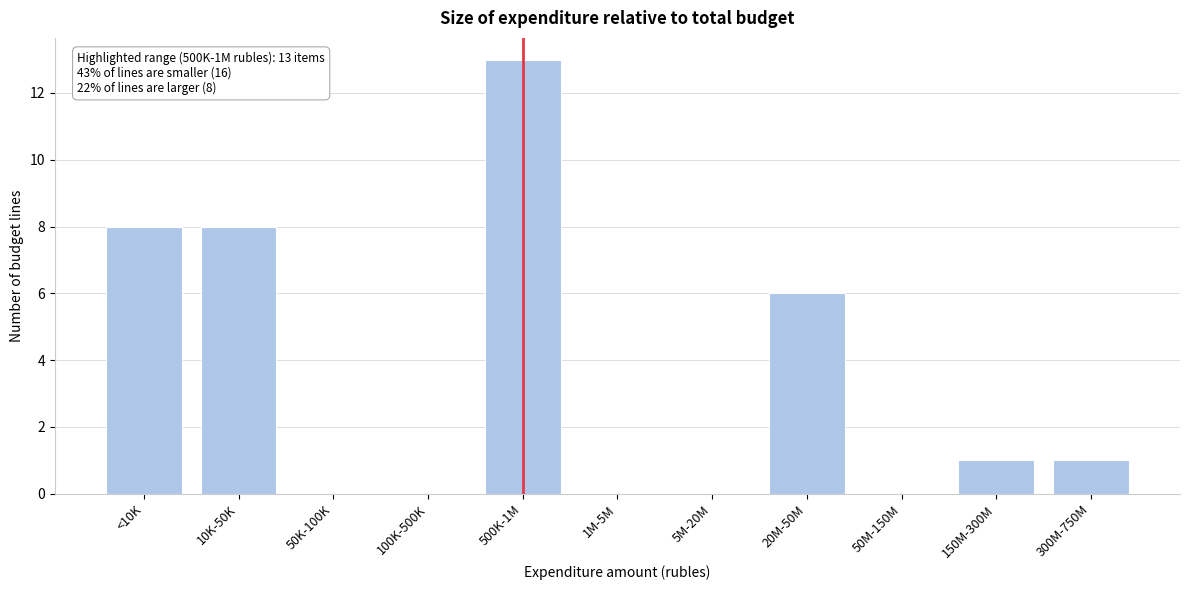

Reading left to right, transcribe all the data shown in this chart.

<10K=8	10K-50K=8	50K-100K=0	100K-500K=0	500K-1M=13	1M-5M=0	5M-20M=0	20M-50M=6	50M-150M=0	150M-300M=1	300M-750M=1